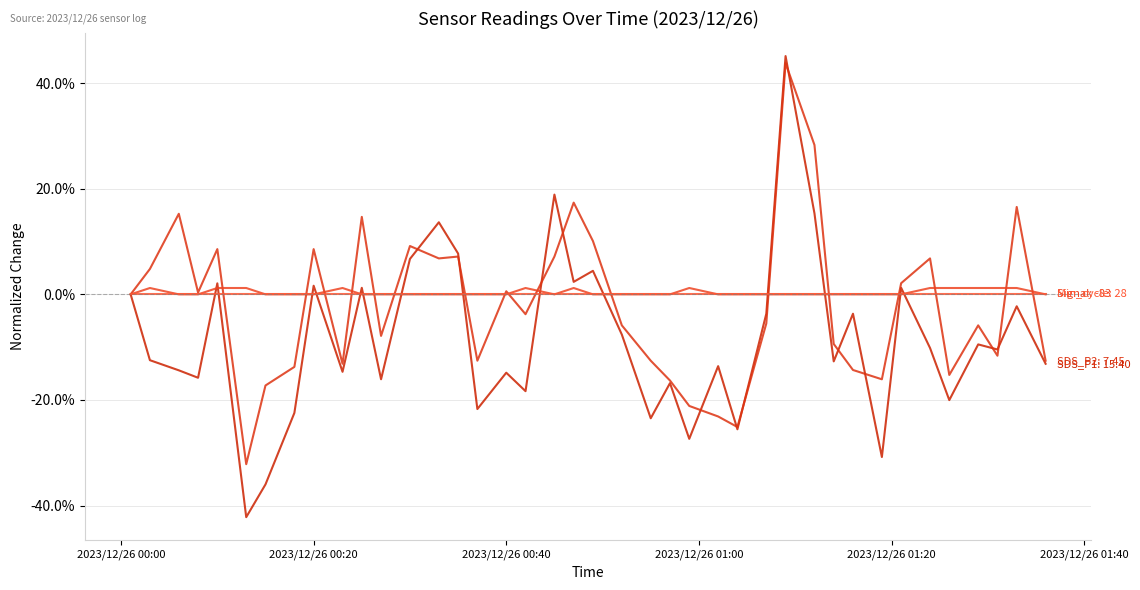

Does the chart have visible grid lines?

Yes